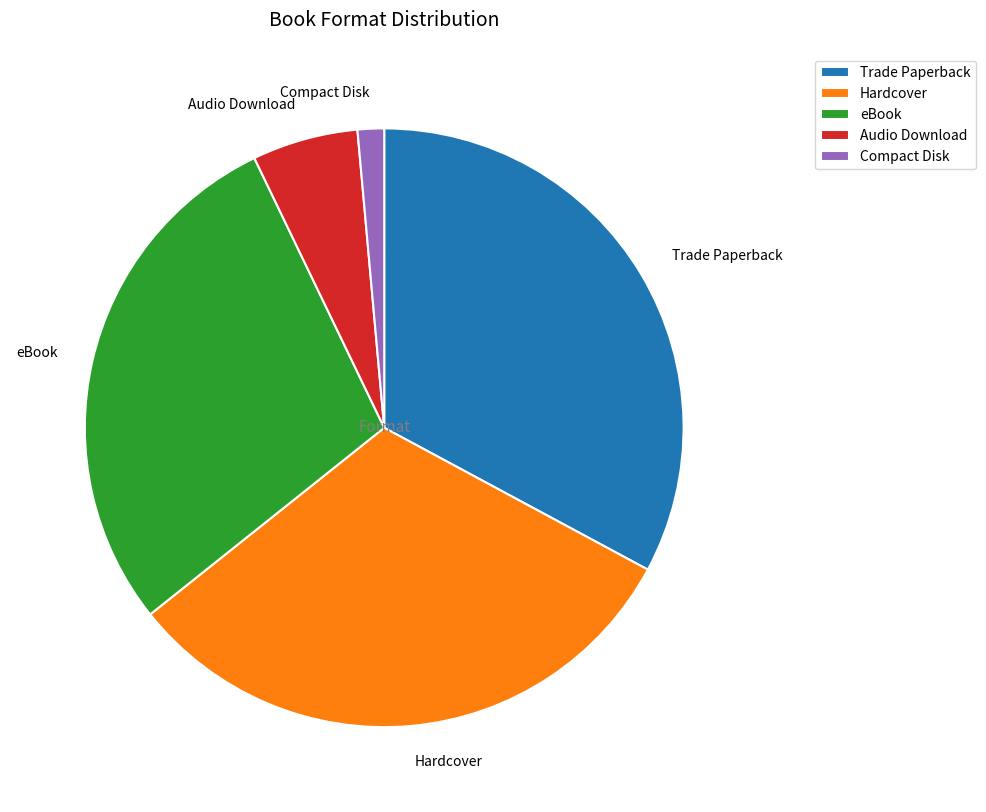

Does any single category account for the majority?

No